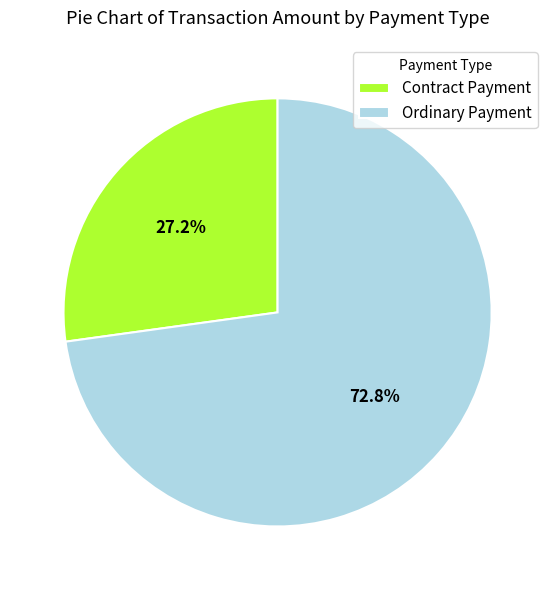

The Ordinary Payment slice represents 73% of the pie. True or false?

True